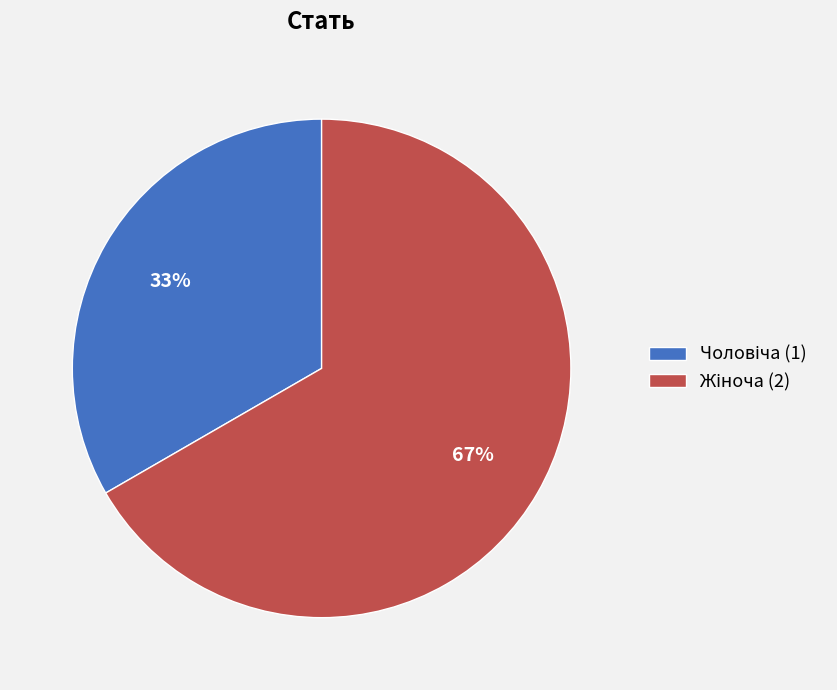

Does any single category account for the majority?

Yes